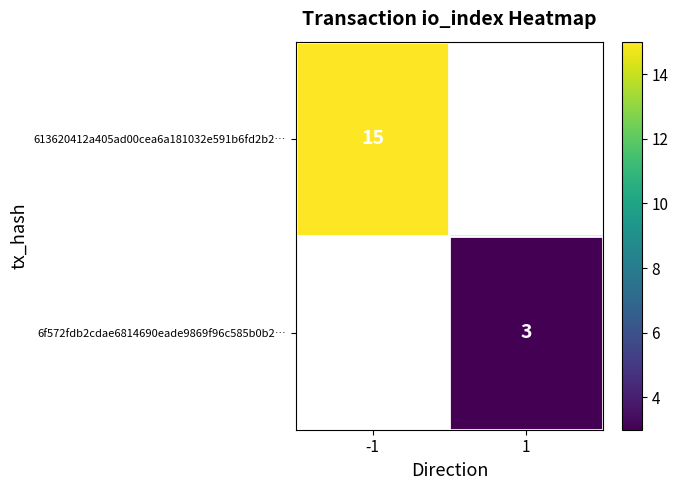

The 6f572fdb2cdae6814690eade9869f96c585b0b2… series shows 3 at 1. True or false?

True